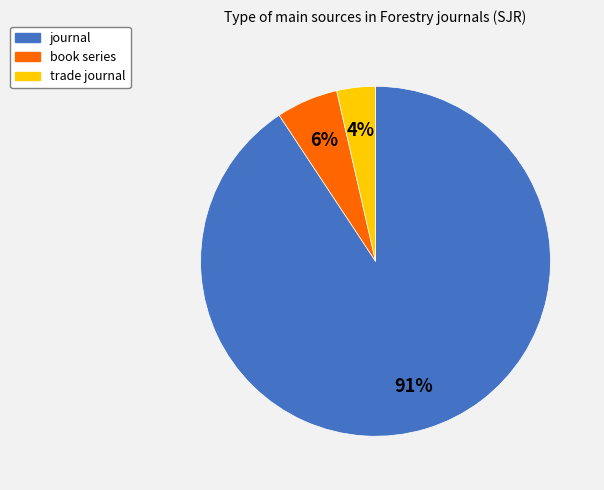

Between journal and book series, which is larger?

journal